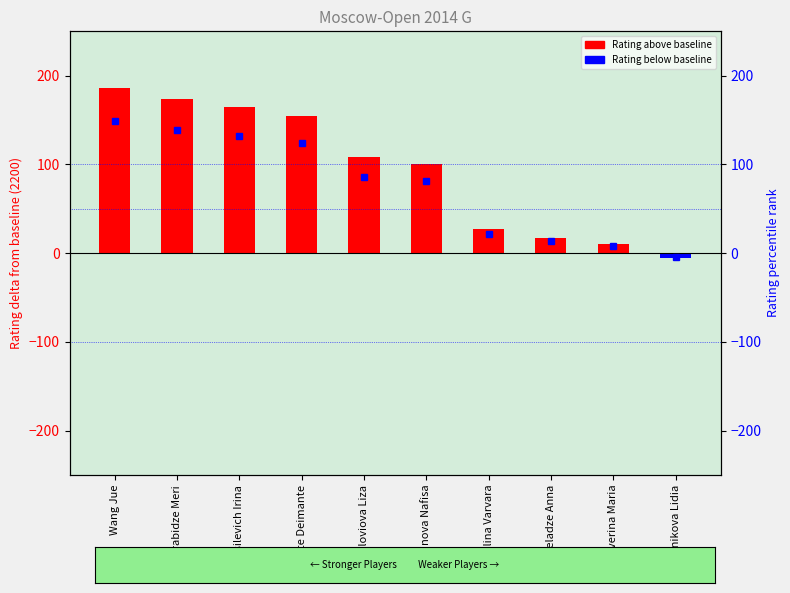

What is the difference between the values at Vasilevich Irina and Saulina Varvara?

138